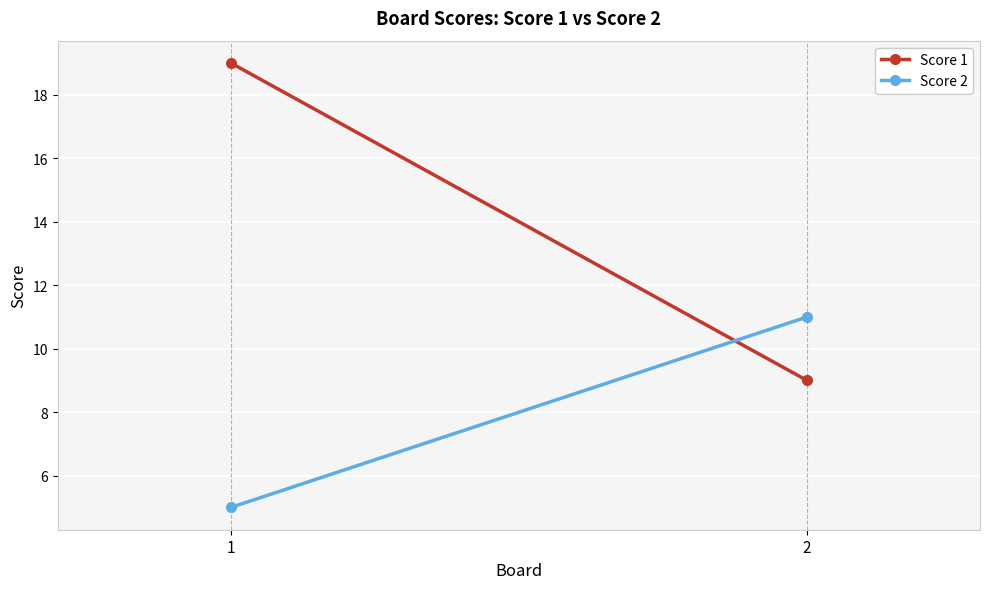

Rank the series by their maximum value, from highest to lowest.

Score 1, Score 2